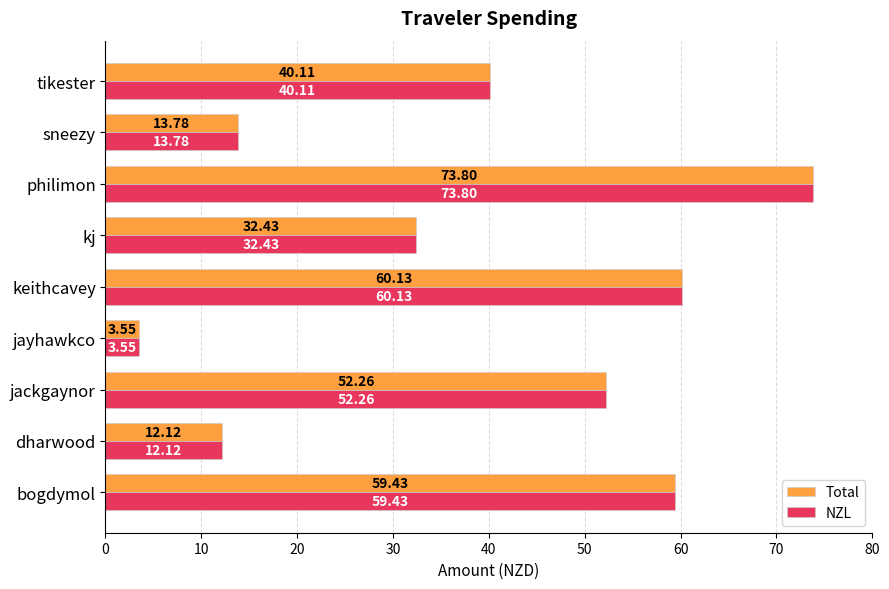

What is the sum of all Total values?

347.6